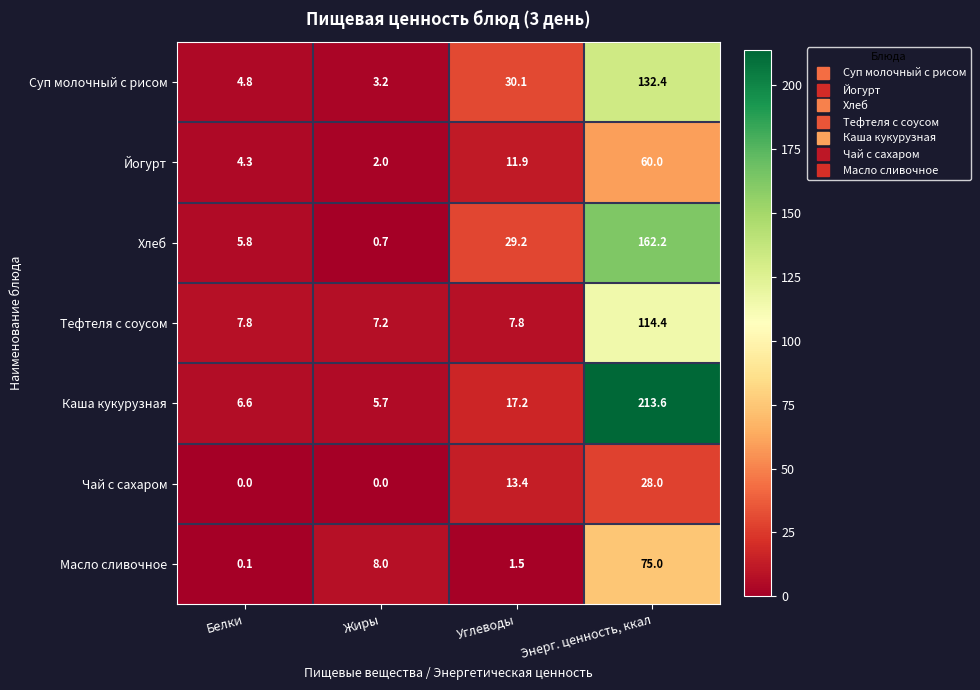

Reading left to right, what are all the values shown in this chart?

Суп молочный с рисом: Белки=4.8	Жиры=3.2	Углеводы=30.1	Энерг. ценность, ккал=132.4
Йогурт: Белки=4.3	Жиры=2.0	Углеводы=11.9	Энерг. ценность, ккал=60.0
Хлеб: Белки=5.8	Жиры=0.7	Углеводы=29.2	Энерг. ценность, ккал=162.2
Тефтеля с соусом: Белки=7.8	Жиры=7.2	Углеводы=7.8	Энерг. ценность, ккал=114.4
Каша кукурузная: Белки=6.6	Жиры=5.7	Углеводы=17.2	Энерг. ценность, ккал=213.6
Чай с сахаром: Белки=0.0	Жиры=0.0	Углеводы=13.4	Энерг. ценность, ккал=28.0
Масло сливочное: Белки=0.1	Жиры=8.0	Углеводы=1.5	Энерг. ценность, ккал=75.0